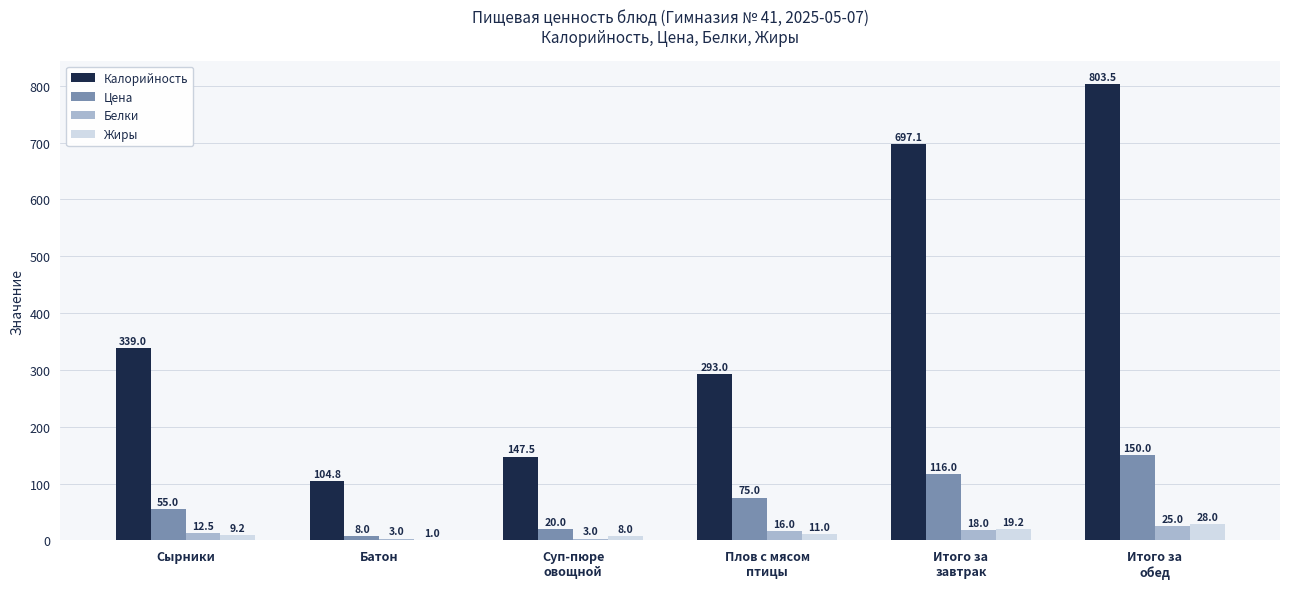

Is the value of Цена at Батон greater than the value of Калорийность at Батон?

No